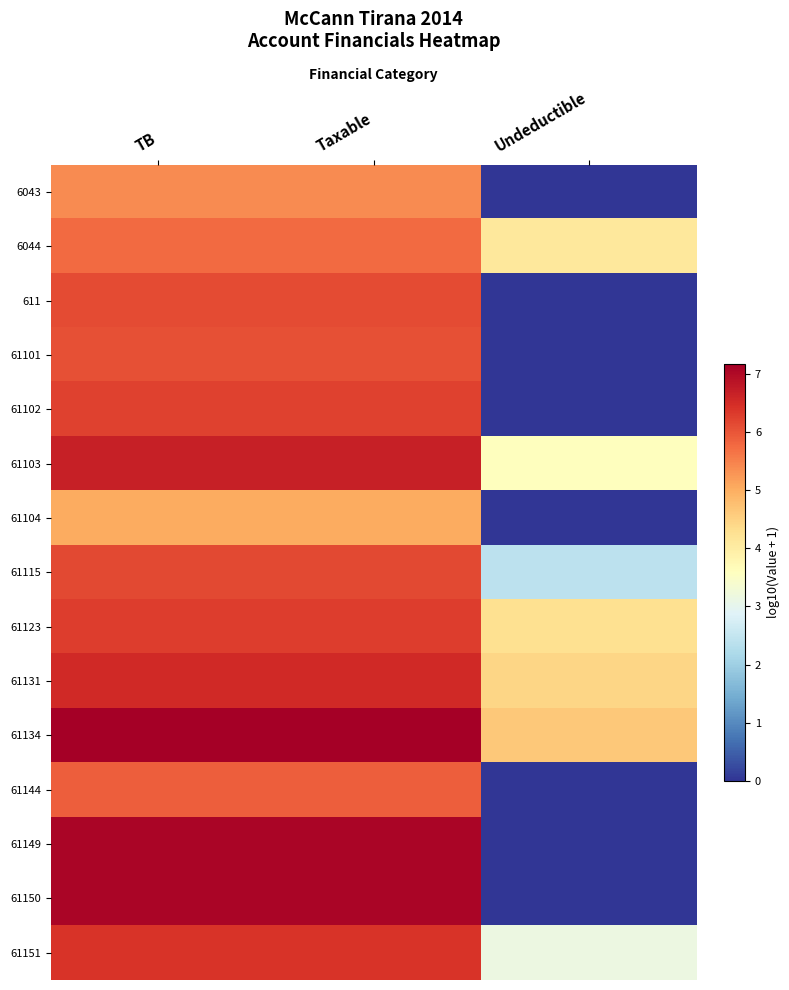

Between Taxable and TB, which is larger?

Taxable